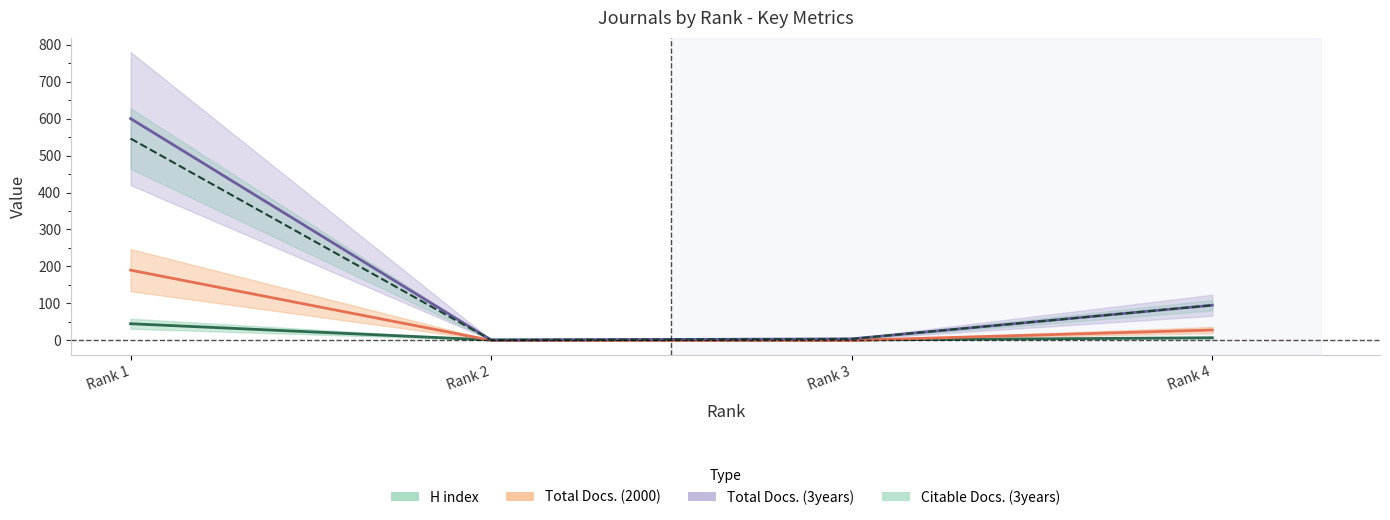

Reading left to right, list all the values displayed in this chart.

H index: 45	1	1	7
Total Docs. (2000): 190	0	0	28
Total Docs. (3years): 600	1	4	95
Citable Docs. (3years): 546	1	4	95